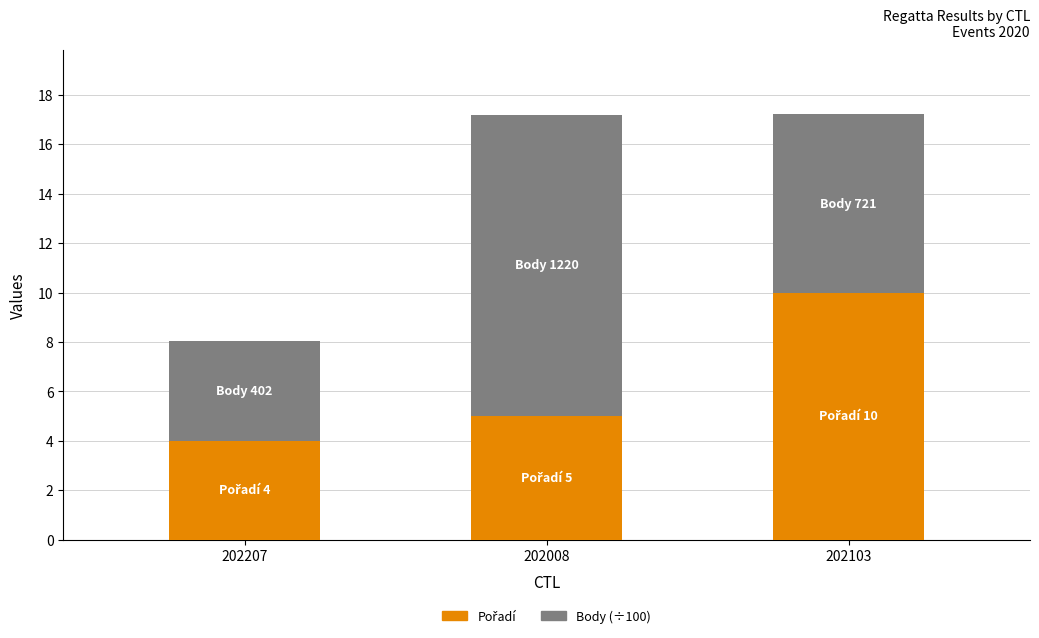

What is the total value across all series at 202103?

17.2